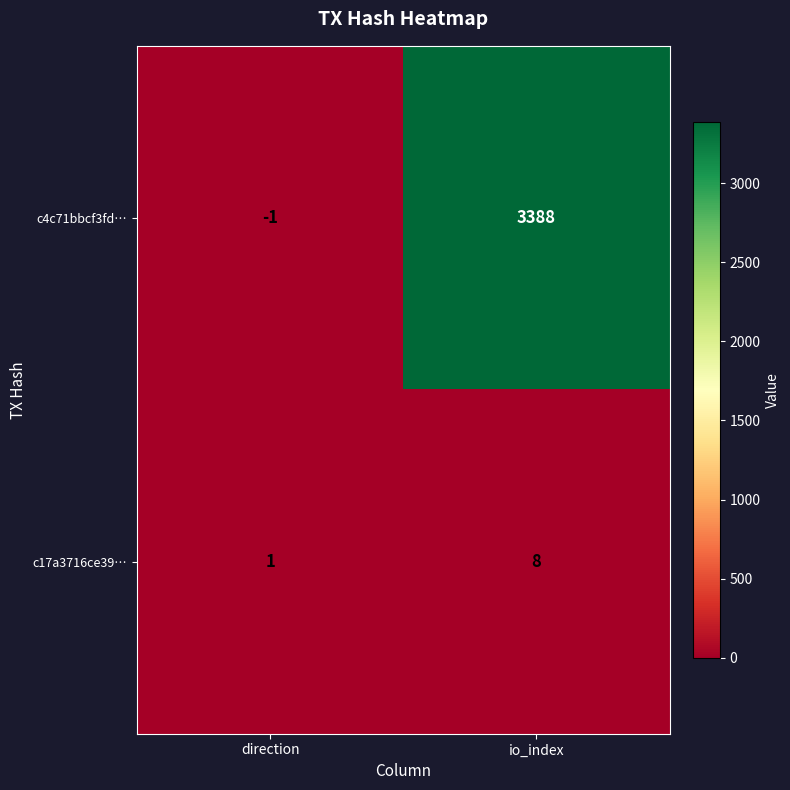

Which category has the highest value across all series?

io_index